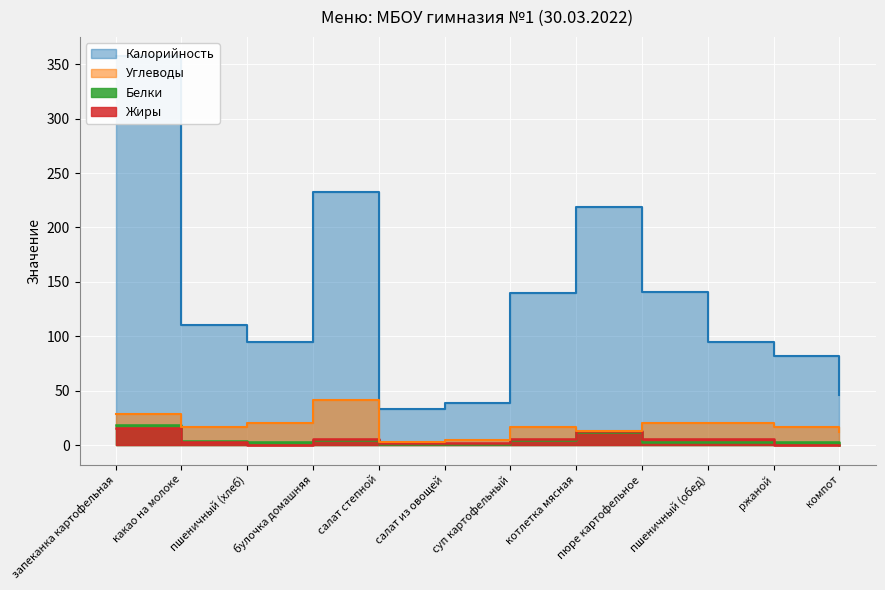

The Жиры series shows 2.7 at салат из овощей. True or false?

False